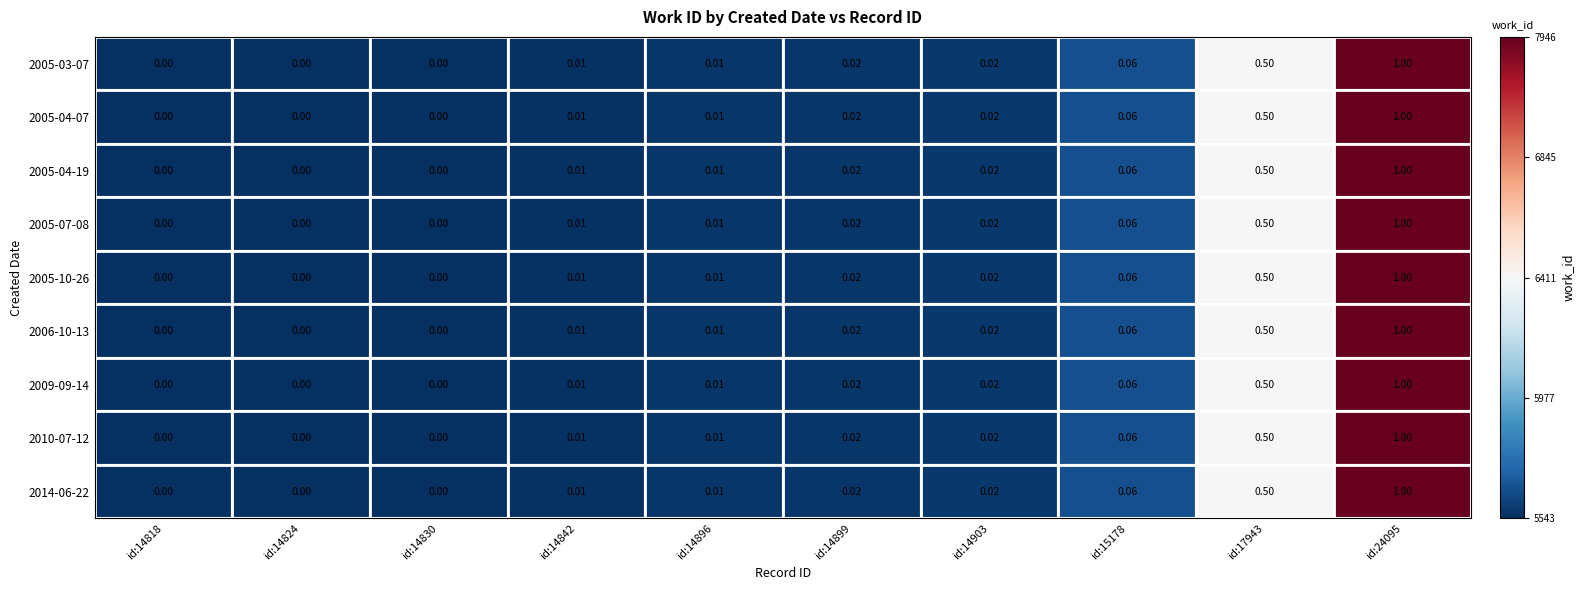

Count the number of categories in the chart.

10